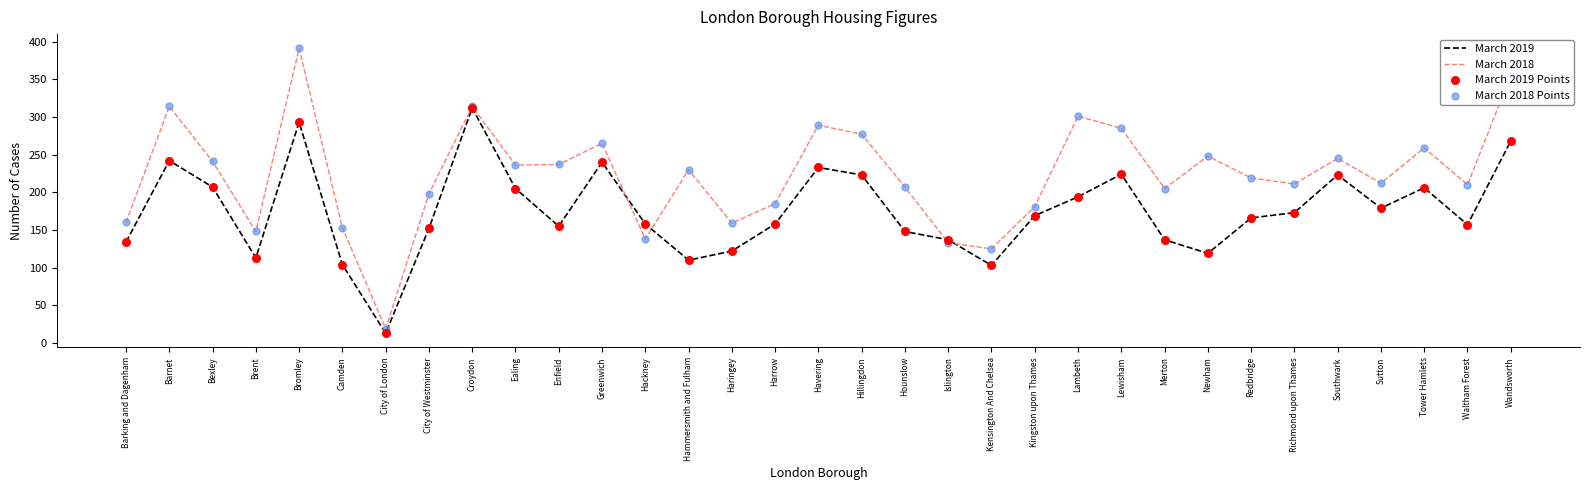

What is the spread (max minus min) of values at Ealing?

31